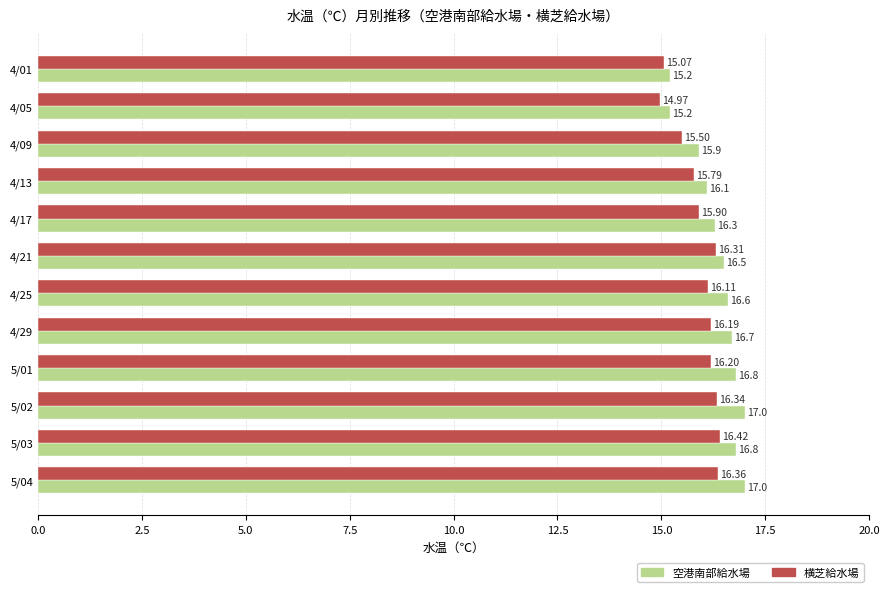

At how many categories does at least one series exceed 16?

9